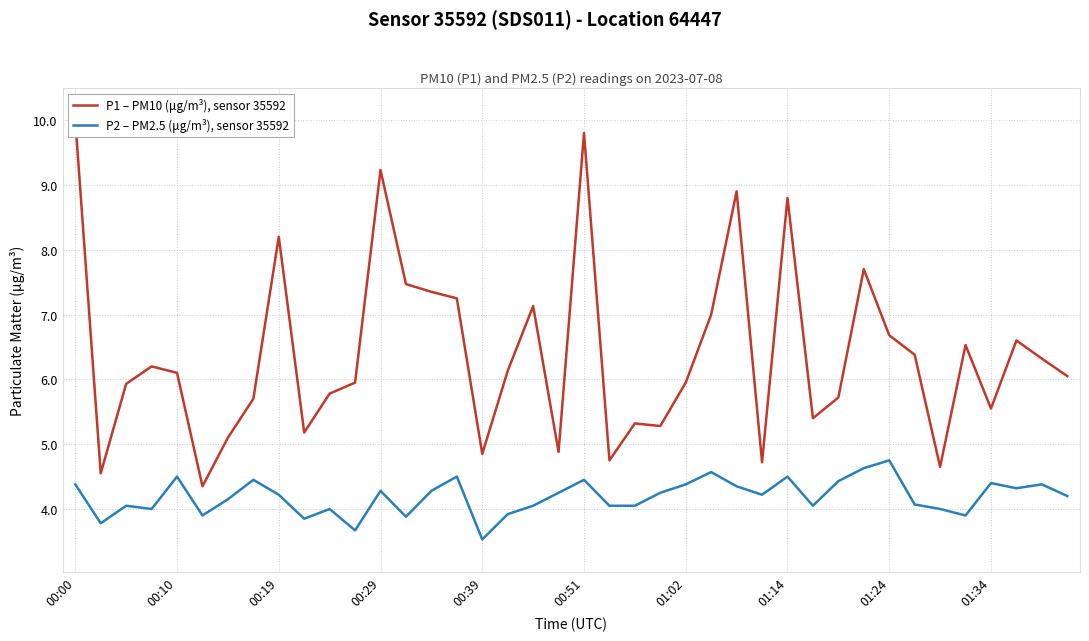

What is the total value across all series at 34?

8.7